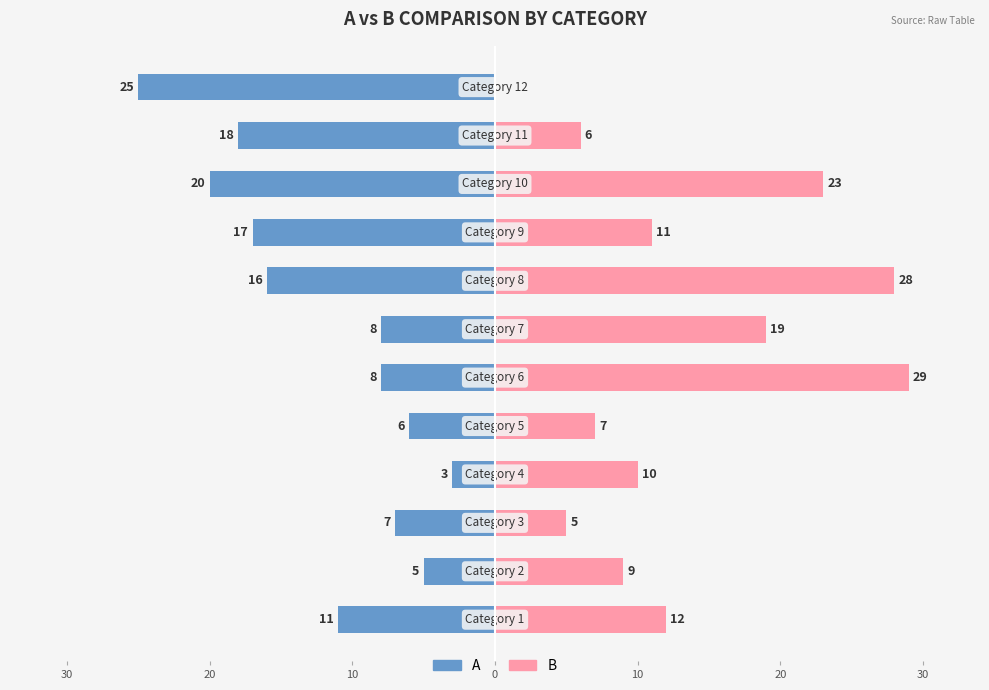

What is the average value of the B series?

13